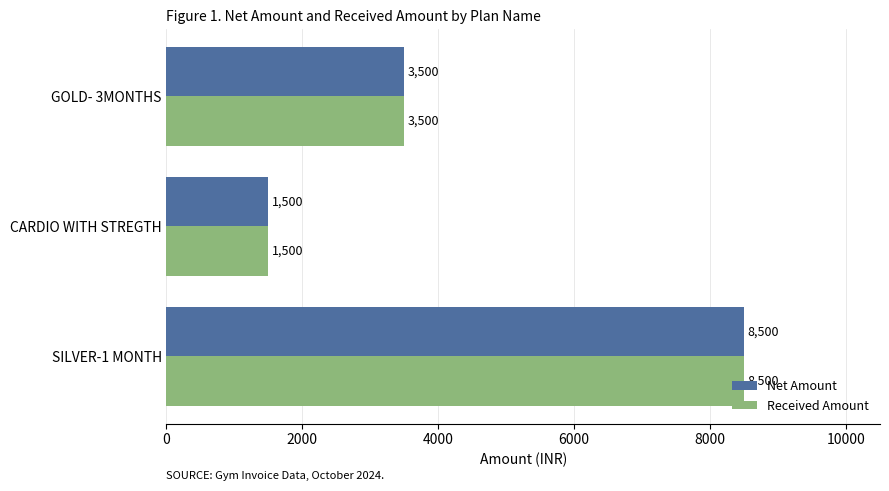

How many data points does each series have?

3